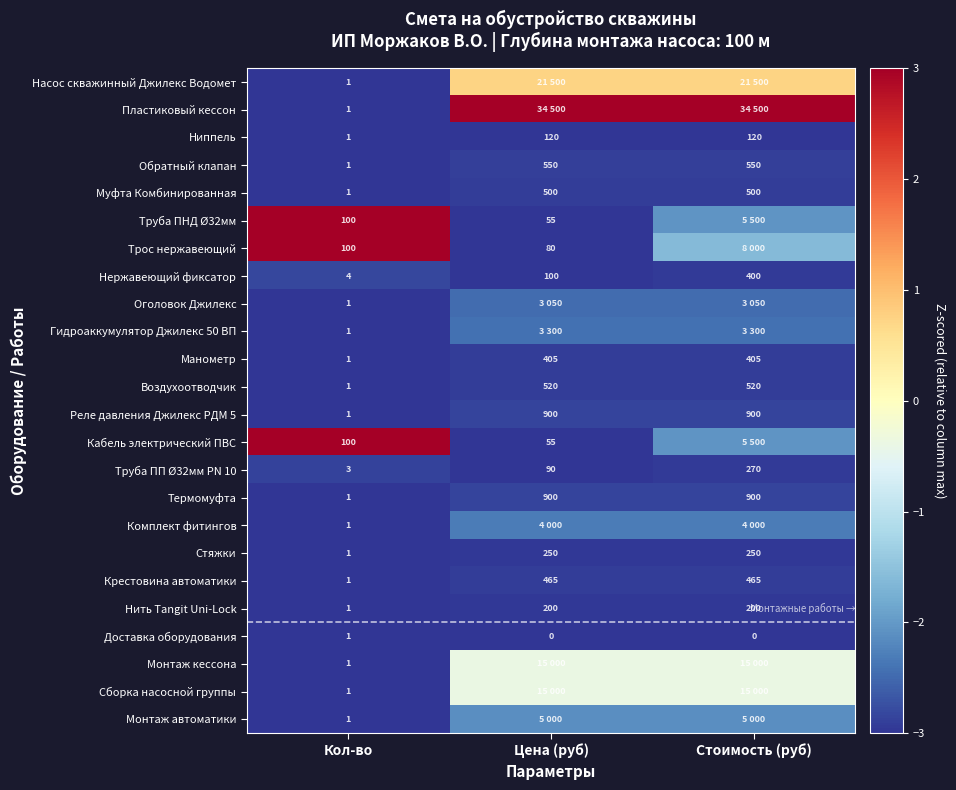

Is the value of Комплект фитингов at Кол-во greater than the value of Кабель электрический ПВС at Кол-во?

No